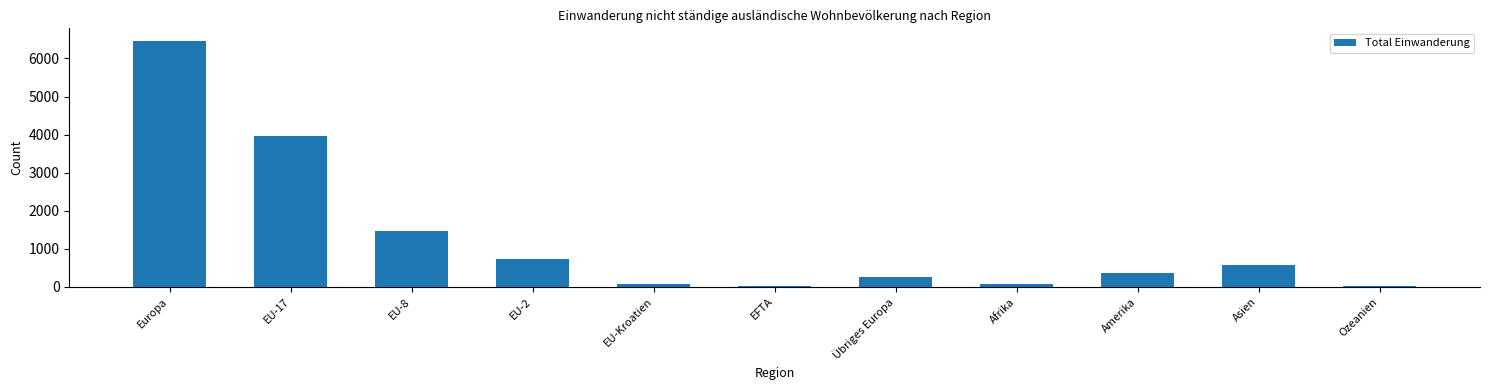

Approximately how many times larger is the value at Asien compared to EU-2?

0.8